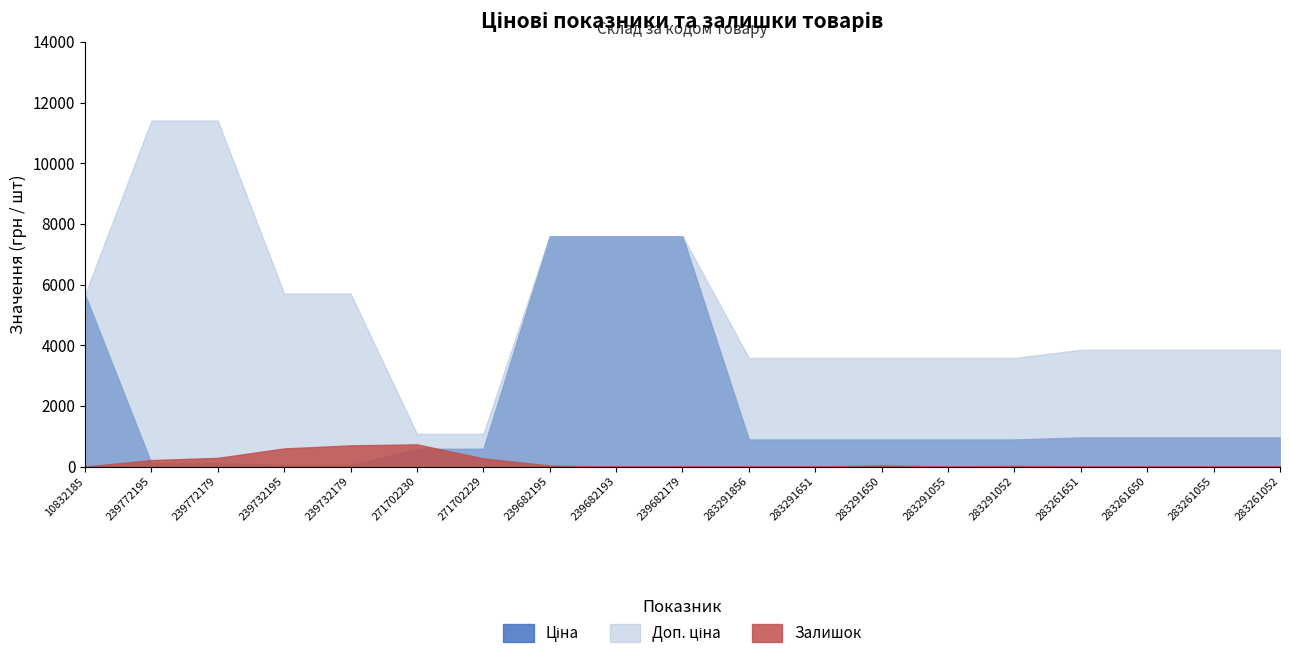

What are all the series names shown in the legend?

Ціна, Доп. ціна, Залишок